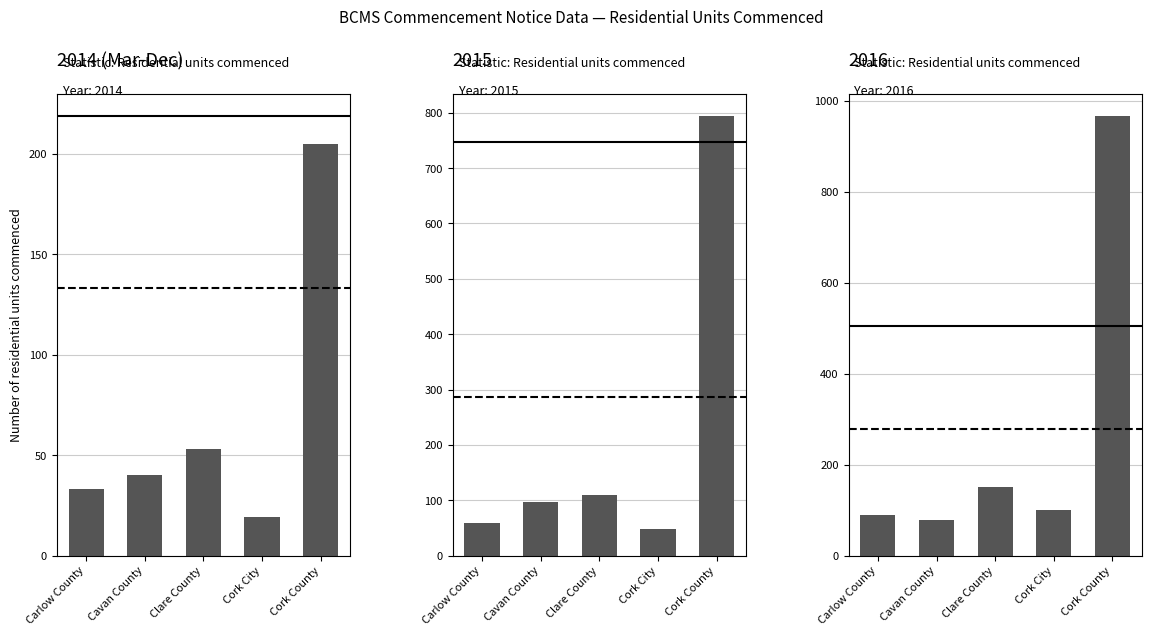

What is the approximate value at Cork City?

101